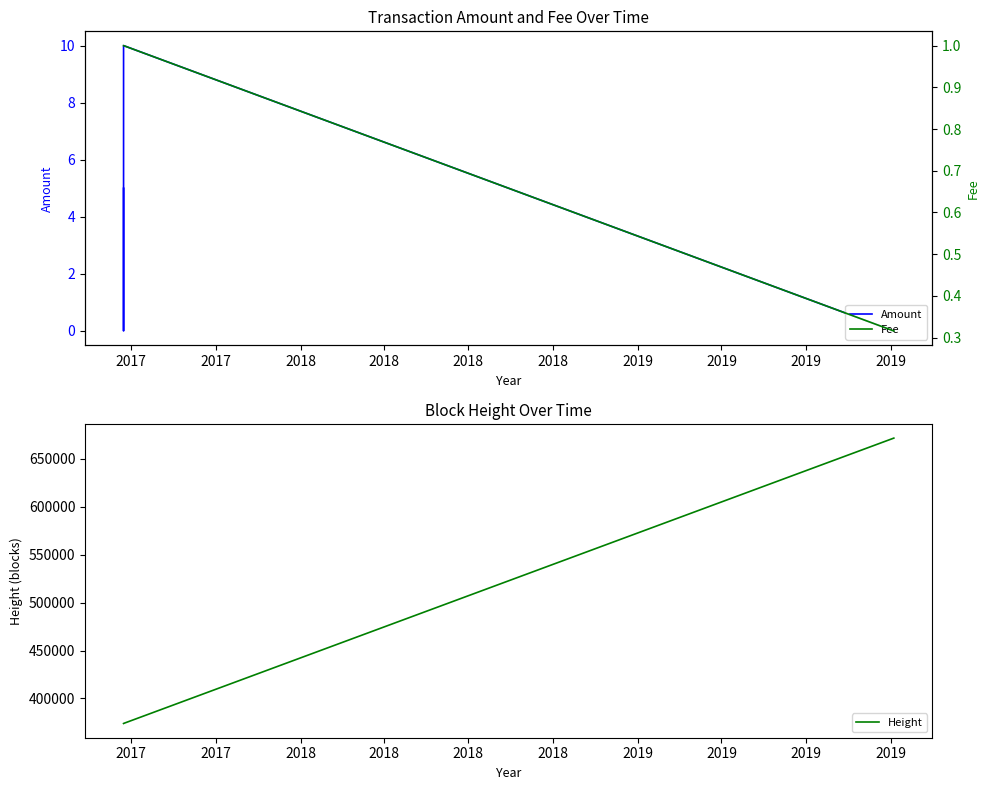

What is the highest value of the Amount series?

10.0